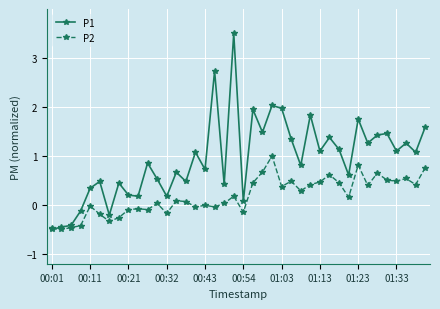

Which series has the widest spread of values?

P1